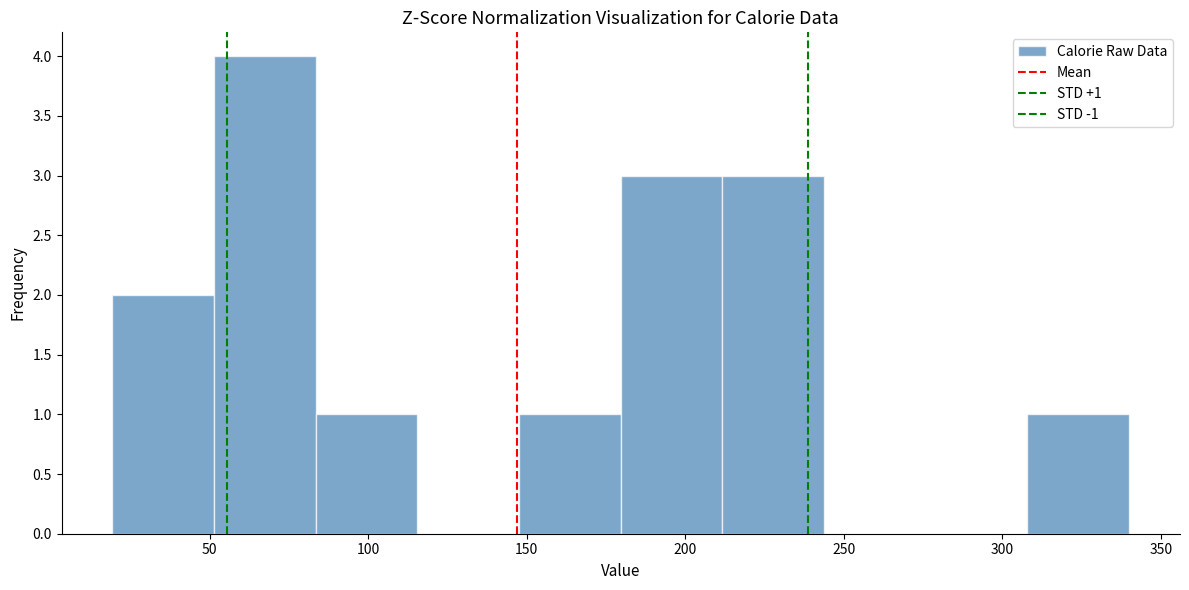

Over which range of the x-axis is the bar tallest?

50 to 85